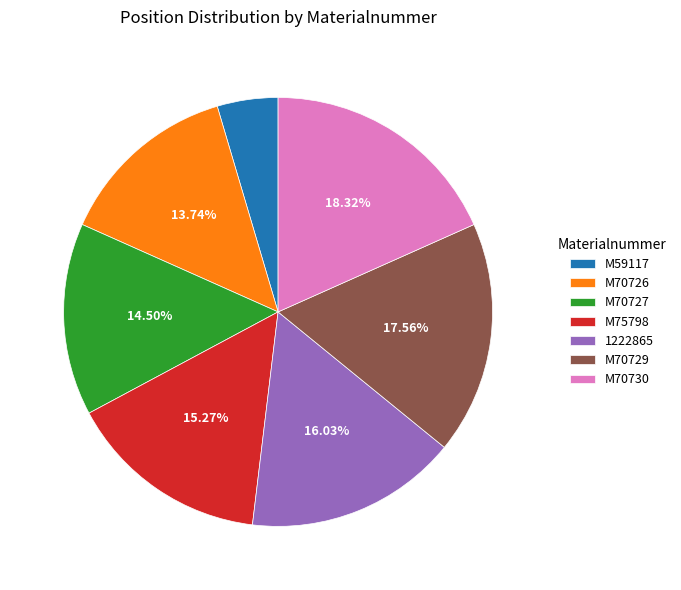

Do M75798 and M70730 together represent more than half of the pie?

No